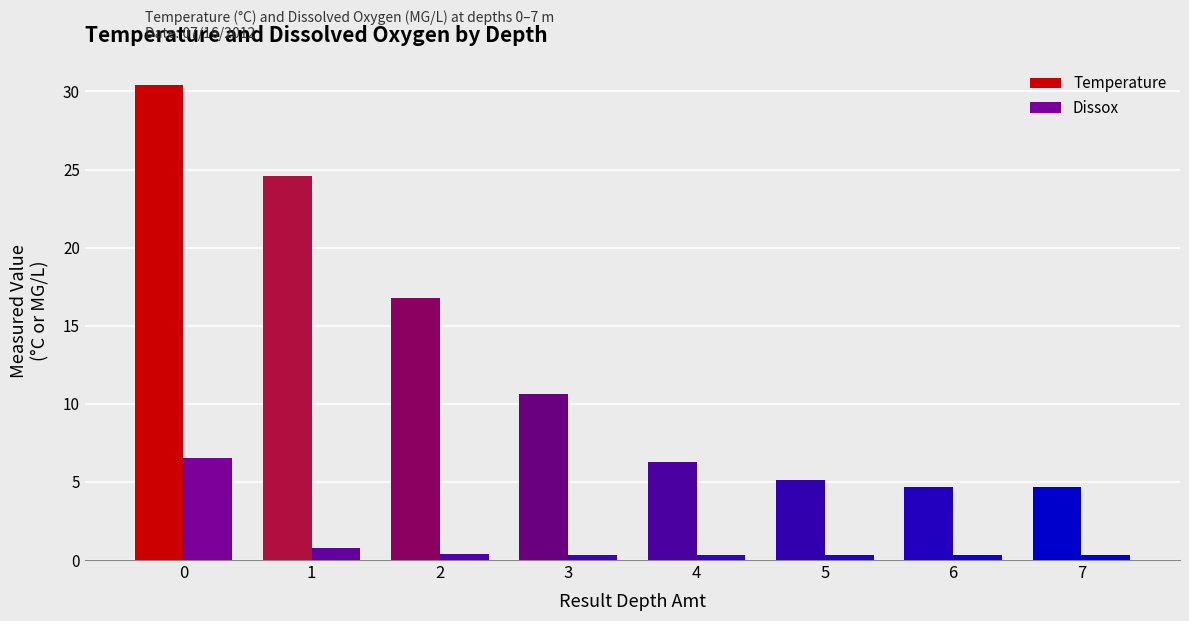

Count the number of data series in this chart.

2